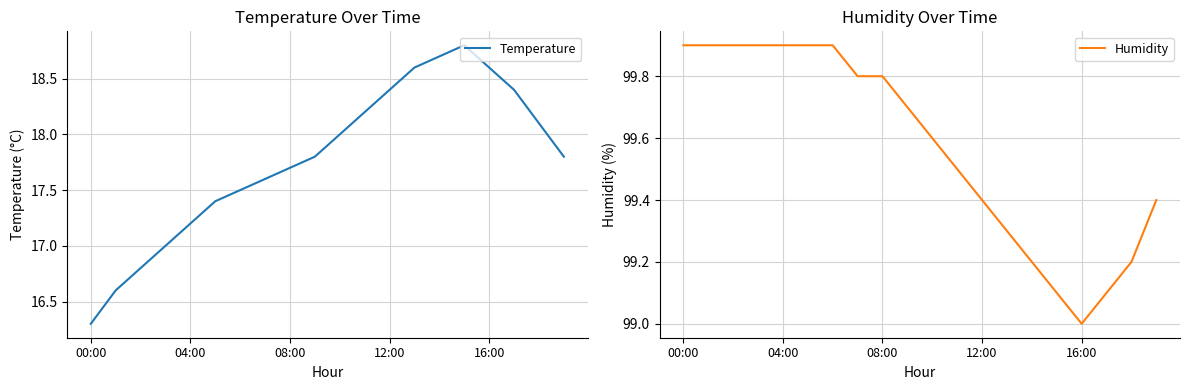

Which series has the largest range (max minus min)?

Temperature